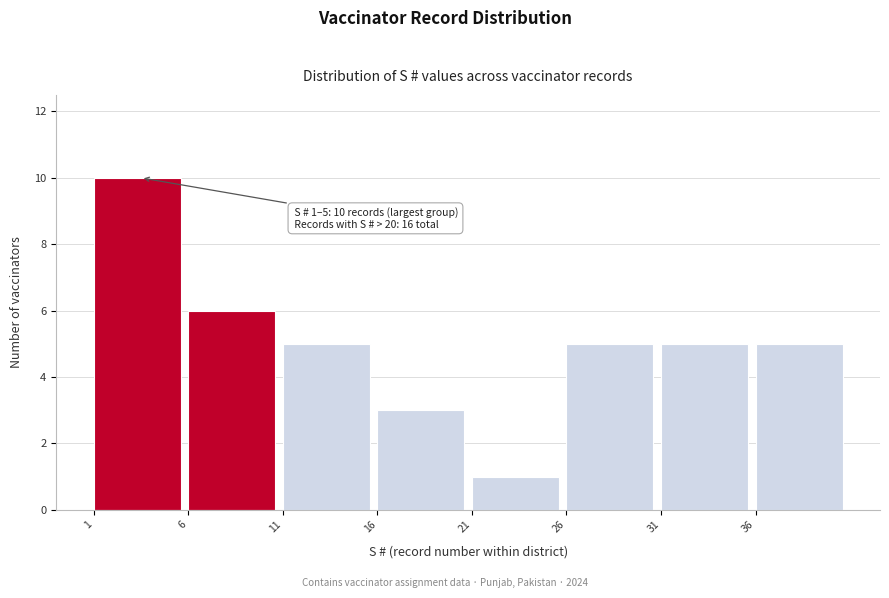

Over which range of the x-axis is the bar tallest?

1 to 6